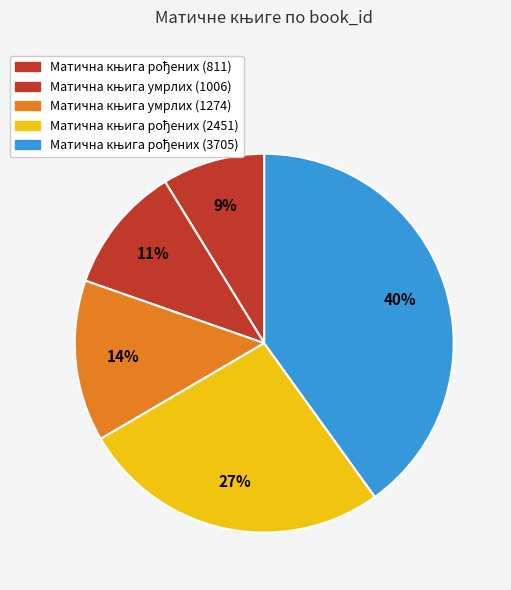

Count the number of slices in the pie.

5